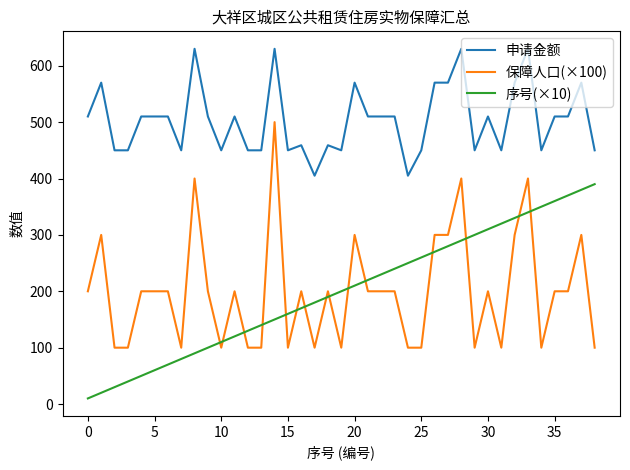

Which series has the largest total across all categories?

申请金额